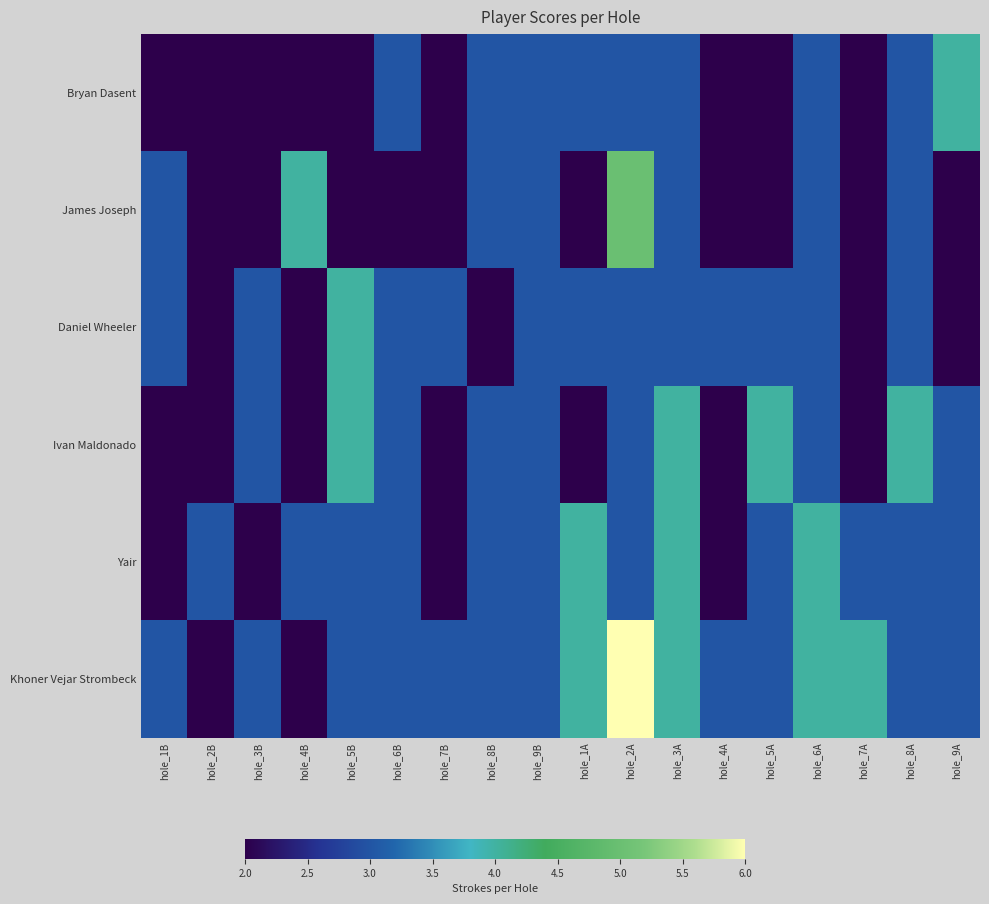

What is the spread (max minus min) of values at hole_8B?

1